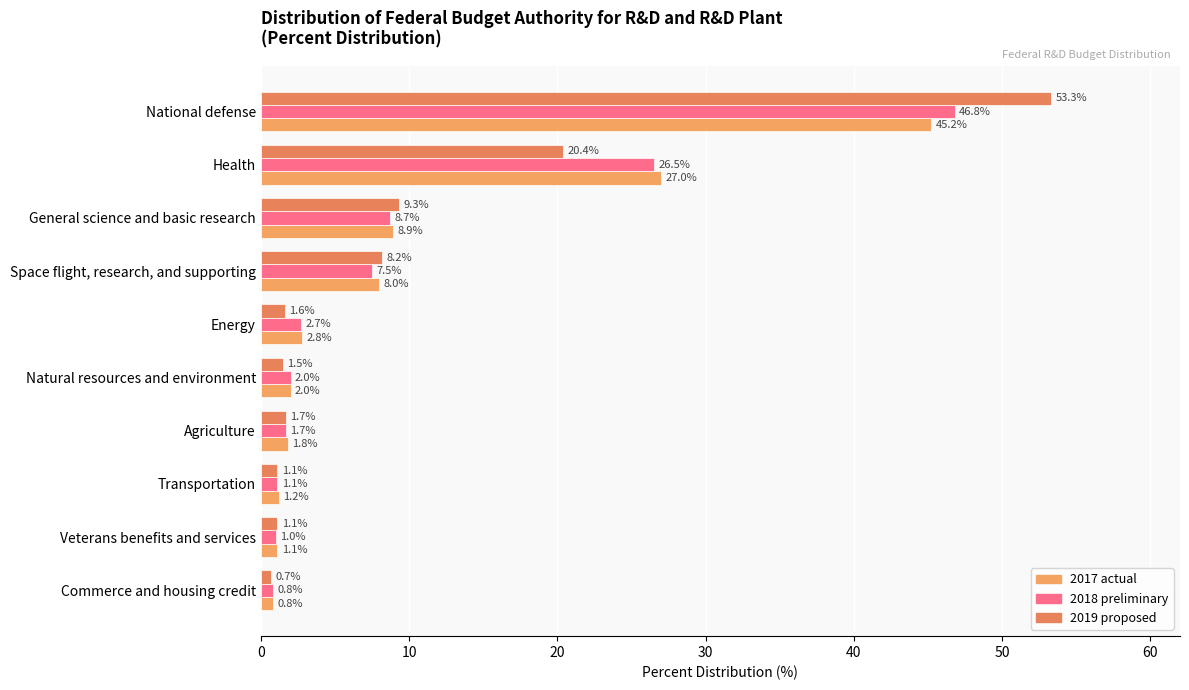

What is the sum of all 2019 proposed values?

98.9